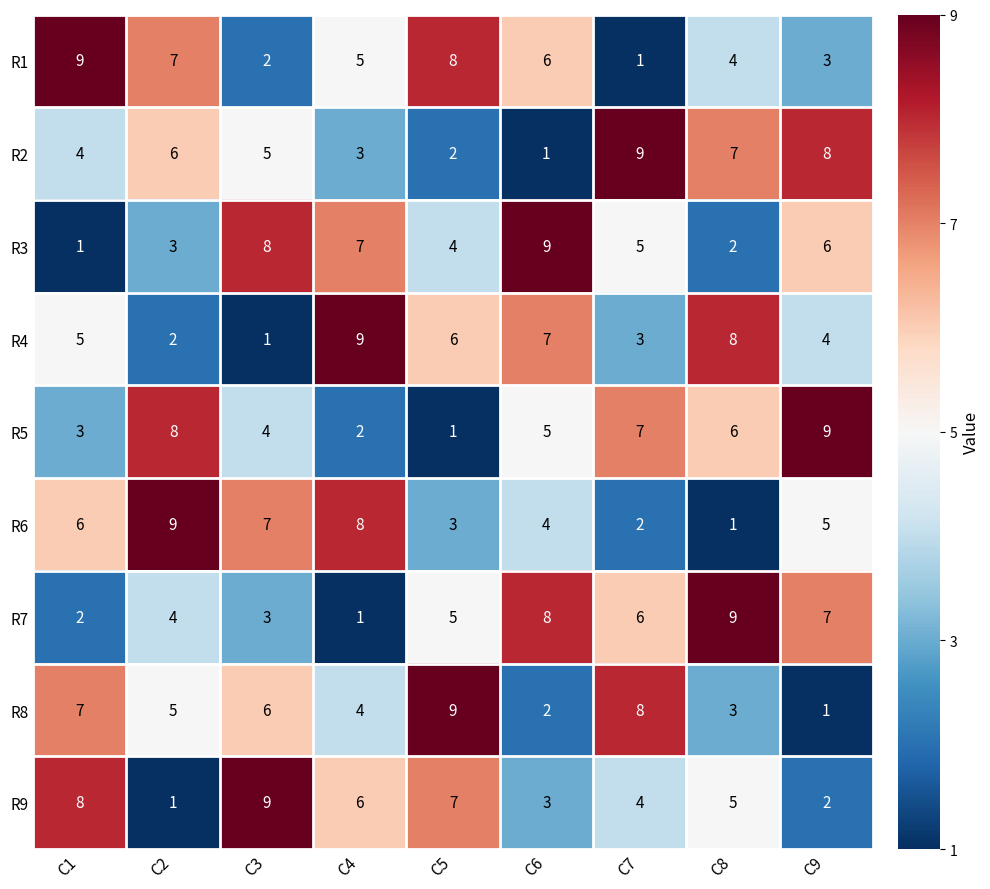

Which series changed the most between C2 and C5?

R5